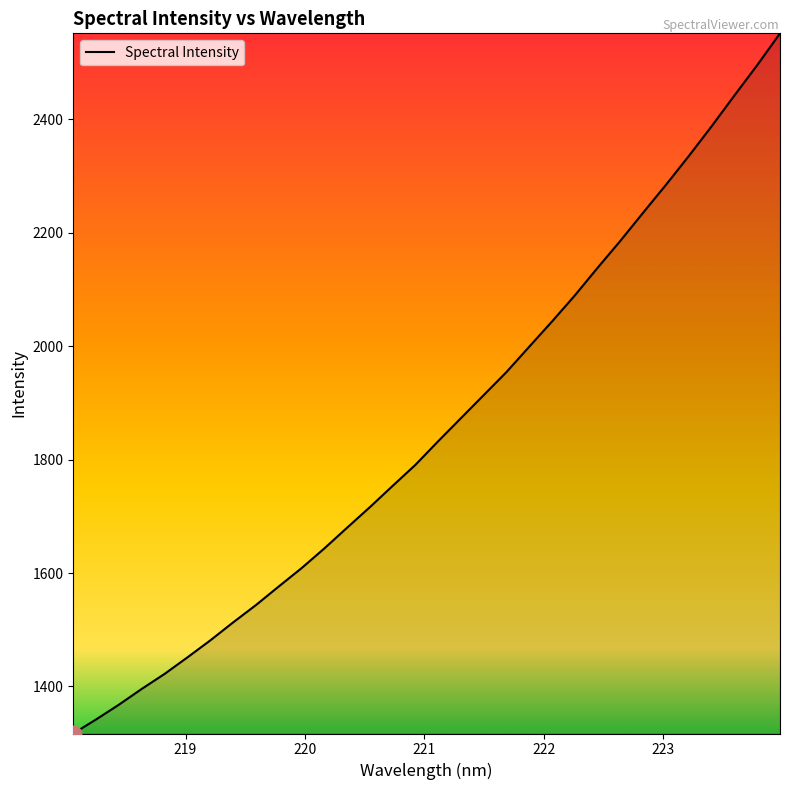

What is the difference between the maximum and minimum values?

1234.7